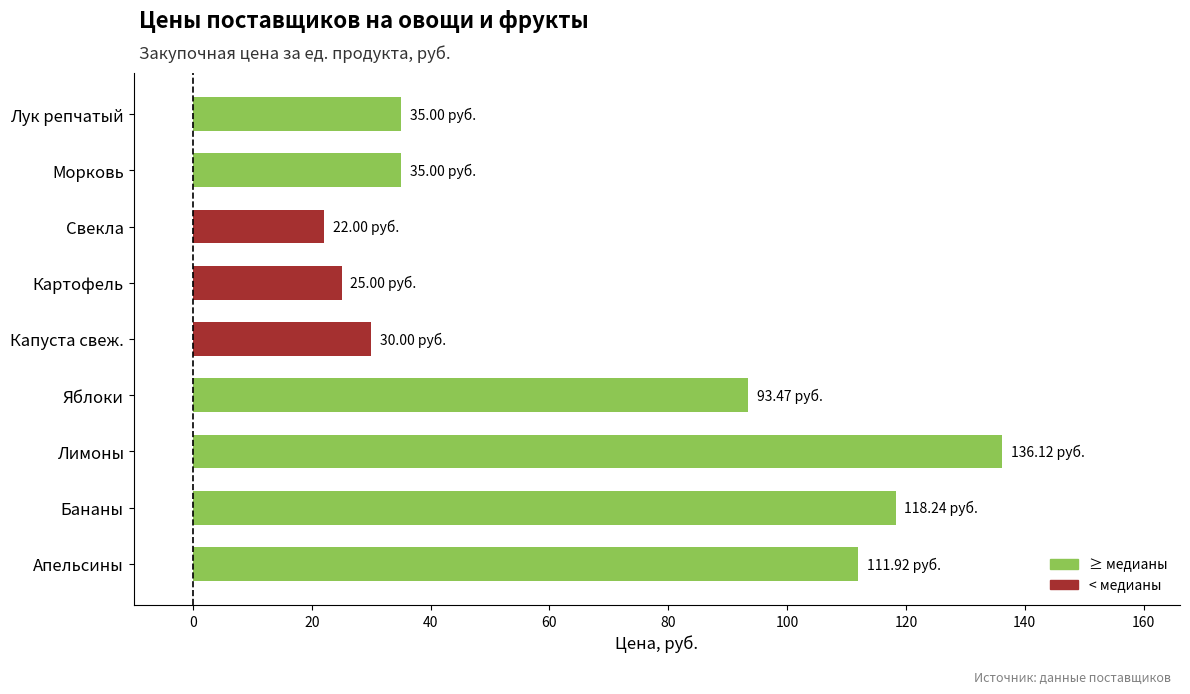

Which has a higher value, Свекла or Капуста свеж.?

Капуста свеж.